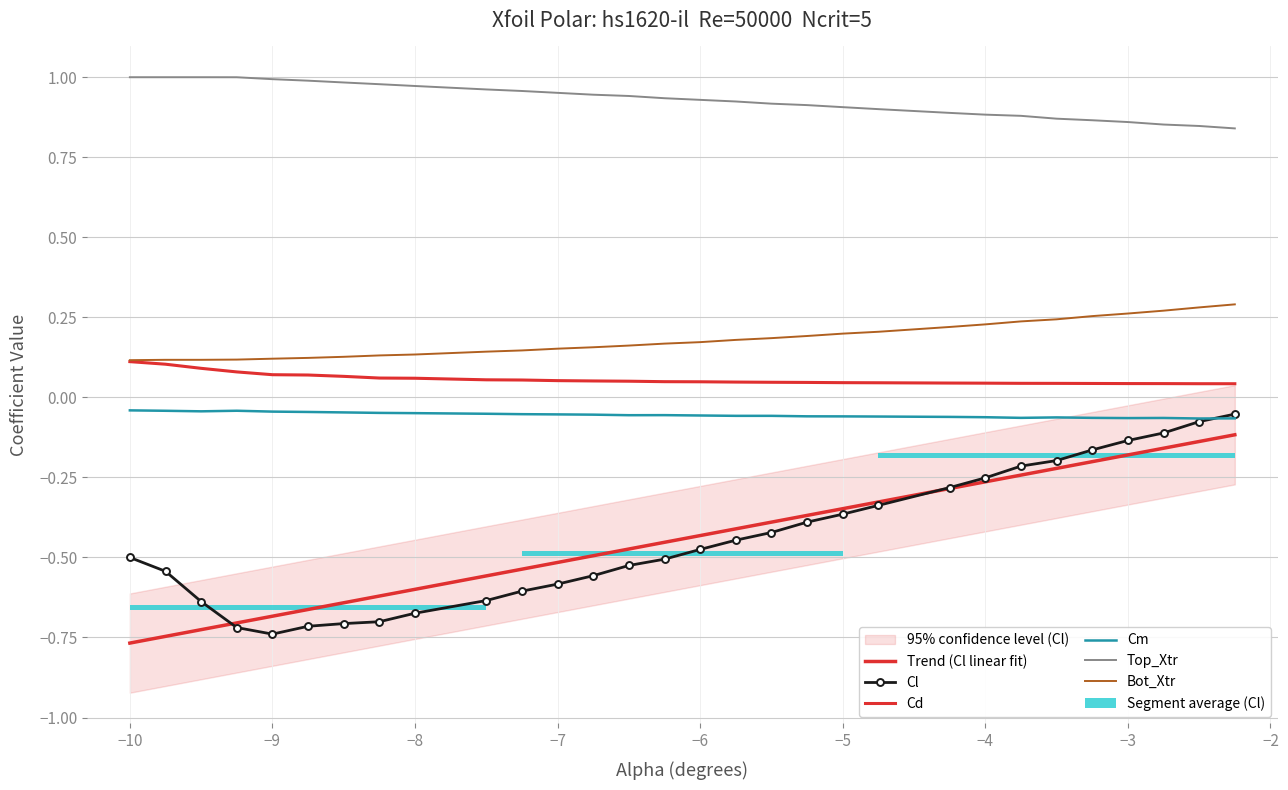

Reading right to left, extract all data points from this chart.

Trend (Cl linear fit): -0.1	-0.1	-0.2	-0.2	-0.2	-0.2	-0.2	-0.3	-0.3	-0.3	-0.3	-0.4	-0.4	-0.4	-0.4	-0.5	-0.5	-0.5	-0.5	-0.5	-0.6	-0.6	-0.6	-0.6	-0.7	-0.7	-0.7	-0.7	-0.7	-0.8
Cl: -0.1	-0.1	-0.1	-0.1	-0.2	-0.2	-0.2	-0.3	-0.3	-0.3	-0.4	-0.4	-0.4	-0.4	-0.5	-0.5	-0.5	-0.6	-0.6	-0.6	-0.6	-0.7	-0.7	-0.7	-0.7	-0.7	-0.7	-0.6	-0.5	-0.5
Cd: 0.0	0.0	0.0	0.0	0.0	0.0	0.0	0.0	0.0	0.0	0.0	0.0	0.0	0.0	0.0	0.0	0.1	0.1	0.1	0.1	0.1	0.1	0.1	0.1	0.1	0.1	0.1	0.1	0.1	0.1
Cm: -0.1	-0.1	-0.1	-0.1	-0.1	-0.1	-0.1	-0.1	-0.1	-0.1	-0.1	-0.1	-0.1	-0.1	-0.1	-0.1	-0.1	-0.1	-0.1	-0.1	-0.1	-0.0	-0.0	-0.0	-0.0	-0.0	-0.0	-0.0	-0.0	-0.0
Top_Xtr: 0.8	0.8	0.9	0.9	0.9	0.9	0.9	0.9	0.9	0.9	0.9	0.9	0.9	0.9	0.9	0.9	0.9	0.9	1.0	1.0	1.0	1.0	1.0	1.0	1.0	1.0	1.0	1.0	1.0	1.0
Bot_Xtr: 0.3	0.3	0.3	0.3	0.3	0.2	0.2	0.2	0.2	0.2	0.2	0.2	0.2	0.2	0.2	0.2	0.2	0.2	0.2	0.1	0.1	0.1	0.1	0.1	0.1	0.1	0.1	0.1	0.1	0.1